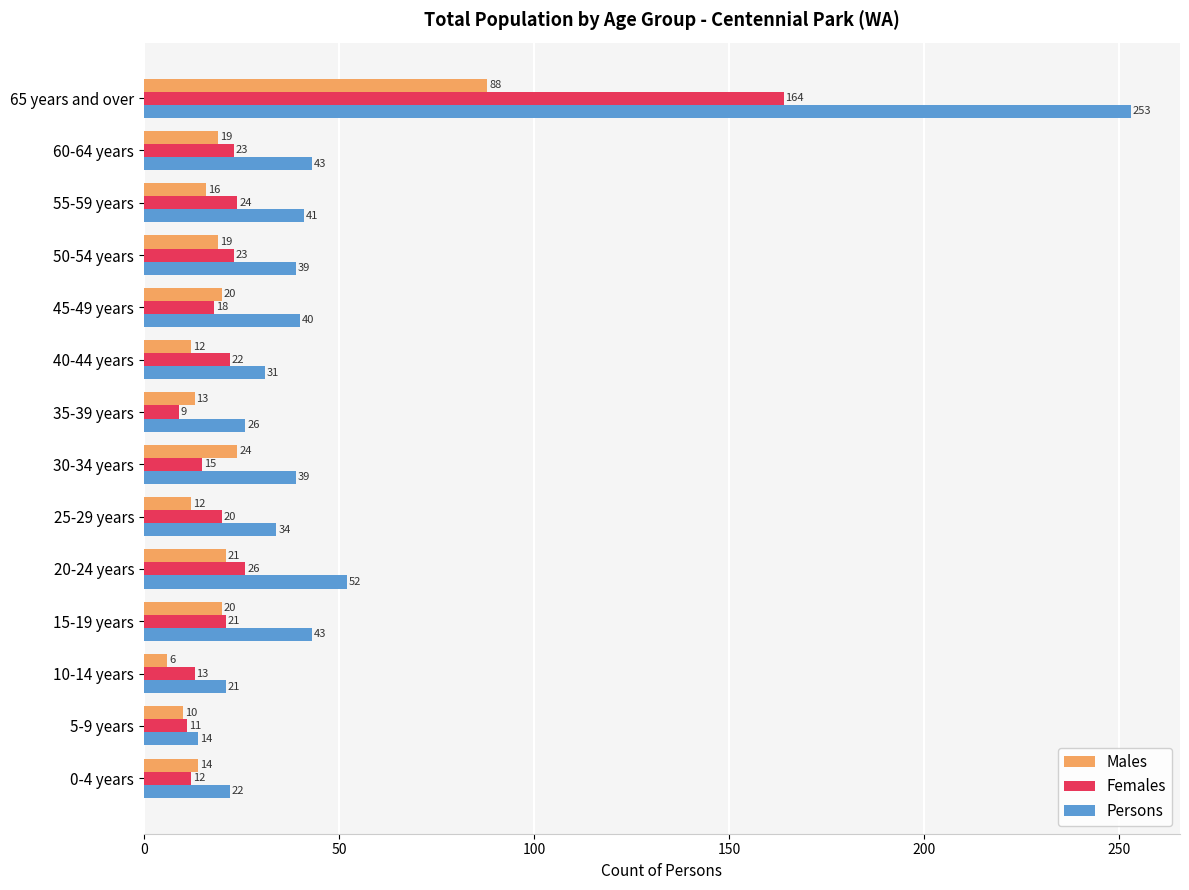

What is the difference between the second highest and minimum values in the Females series?

17